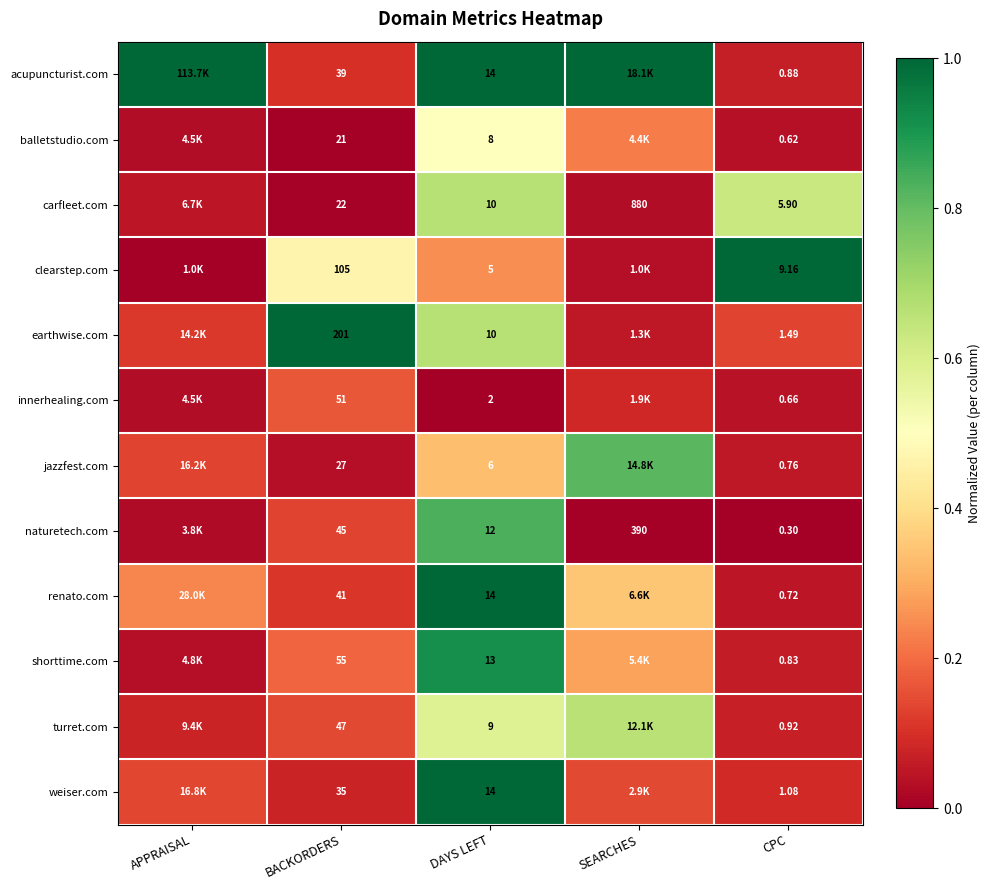

Between BACKORDERS and CPC, which series saw the biggest shift?

earthwise.com